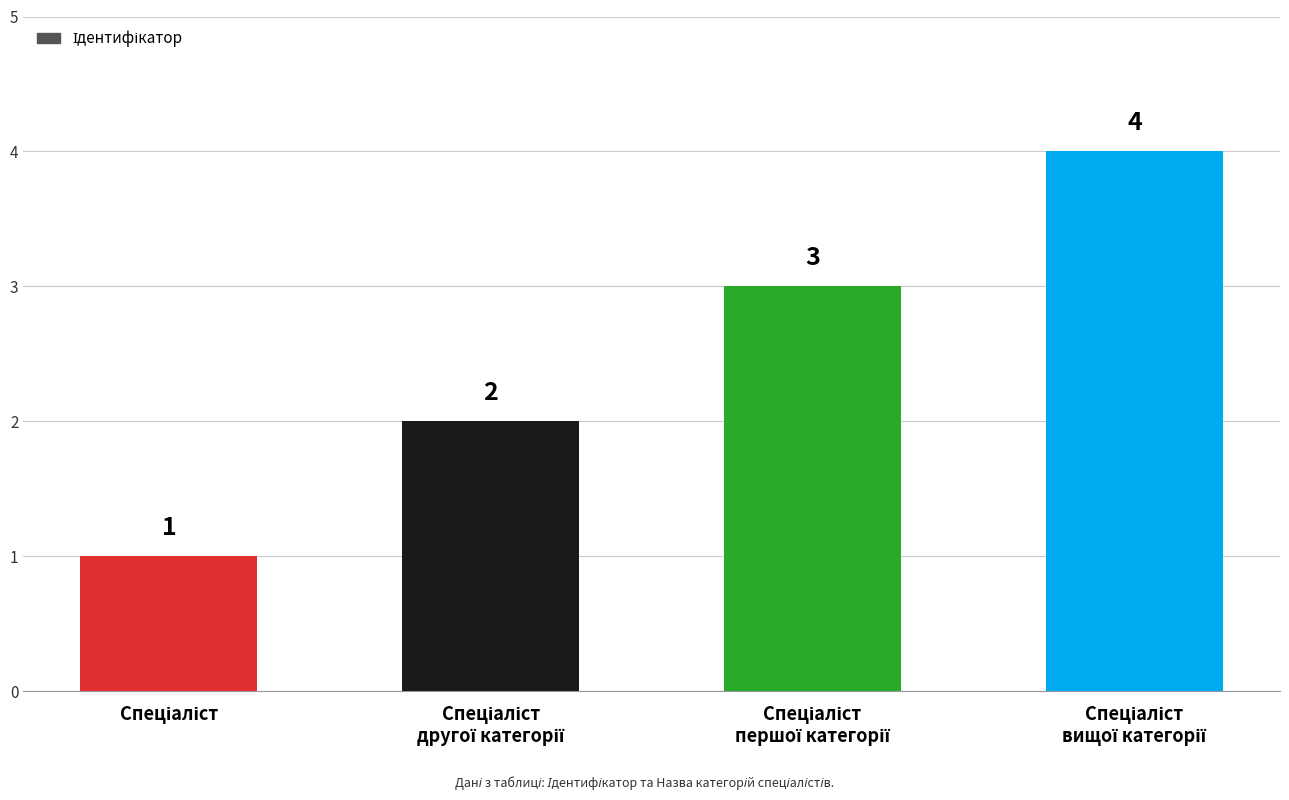

What is the smallest value displayed?

1